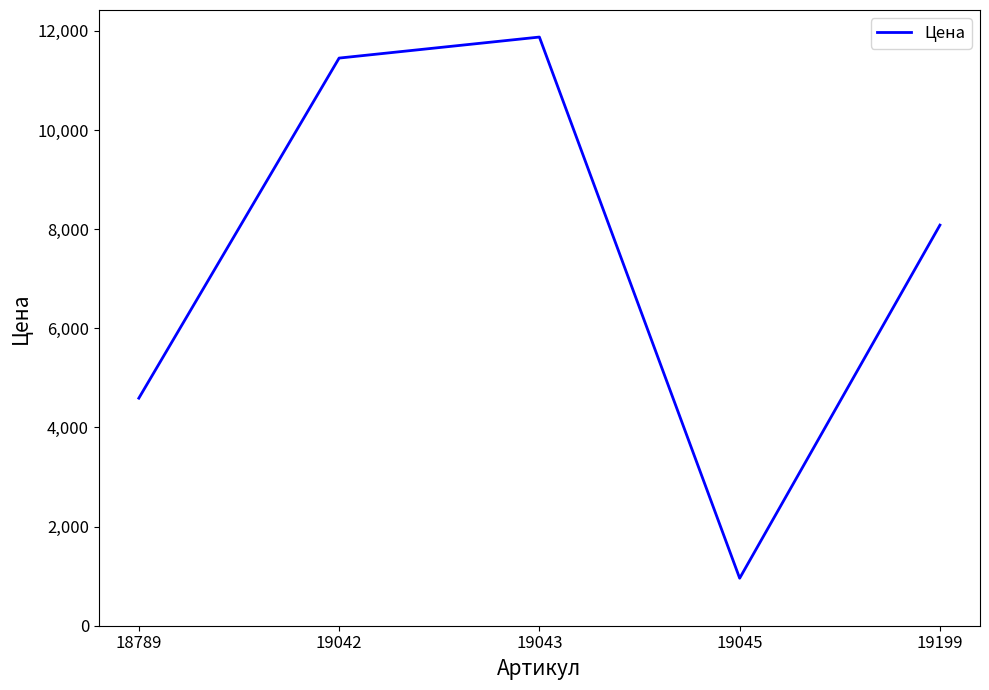

Does the chart have visible grid lines?

No